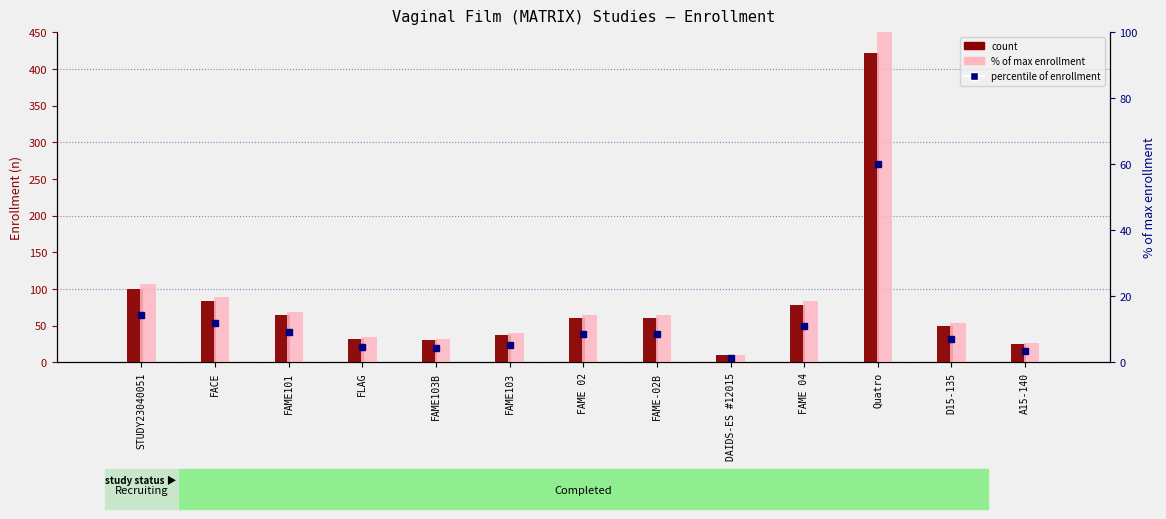

Reading right to left, what are all the values shown in this chart?

Enrollment count: A15-140=25.0	D15-135=50.0	Quatro=422.0	FAME 04=78.0	DAIDS-ES #12015=10.0	FAME-02B=60.0	FAME 02=60.0	FAME103=37.0	FAME103B=30.0	FLAG=32.0	FAME101=64.0	FACE=84.0	STUDY23040051=100.0
% of max enrollment: A15-140=5.9	D15-135=11.8	Quatro=100.0	FAME 04=18.5	DAIDS-ES #12015=2.4	FAME-02B=14.2	FAME 02=14.2	FAME103=8.8	FAME103B=7.1	FLAG=7.6	FAME101=15.2	FACE=19.9	STUDY23040051=23.7